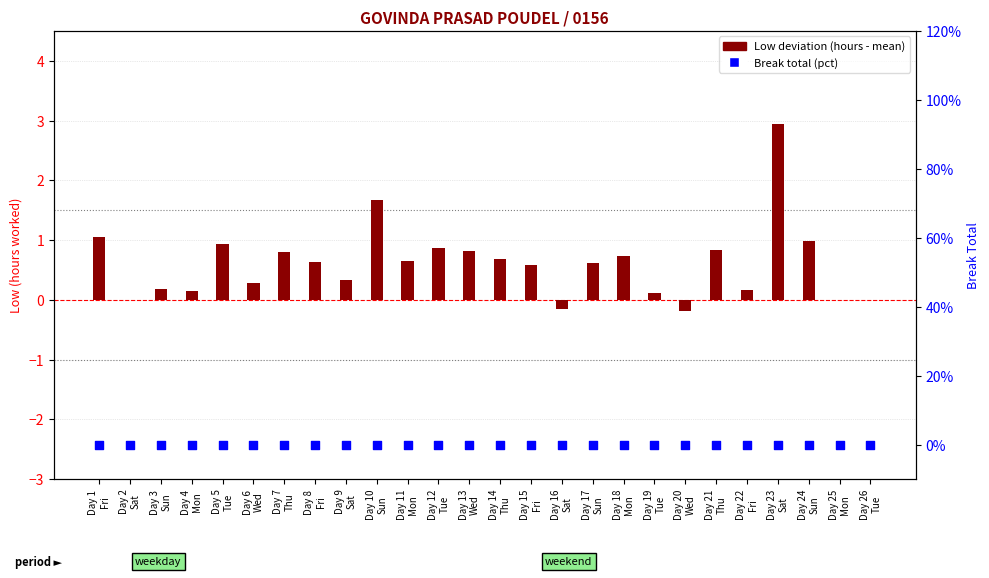

Which series has the widest spread of Y values?

Low deviation